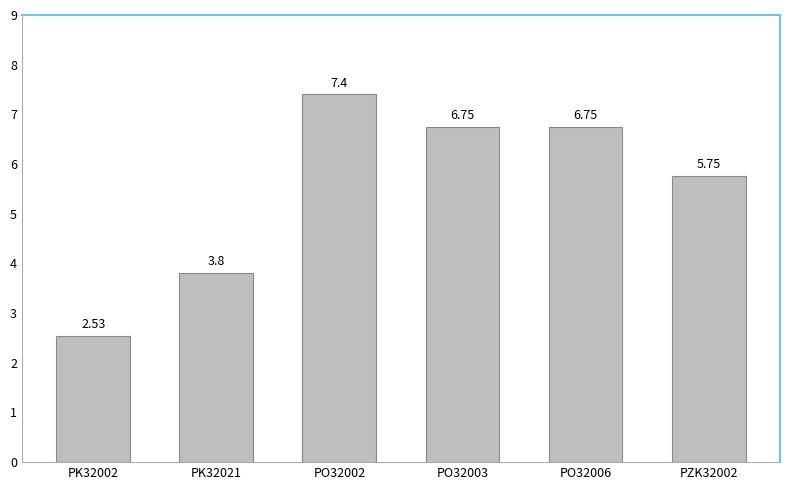

Are the bars horizontal?

No